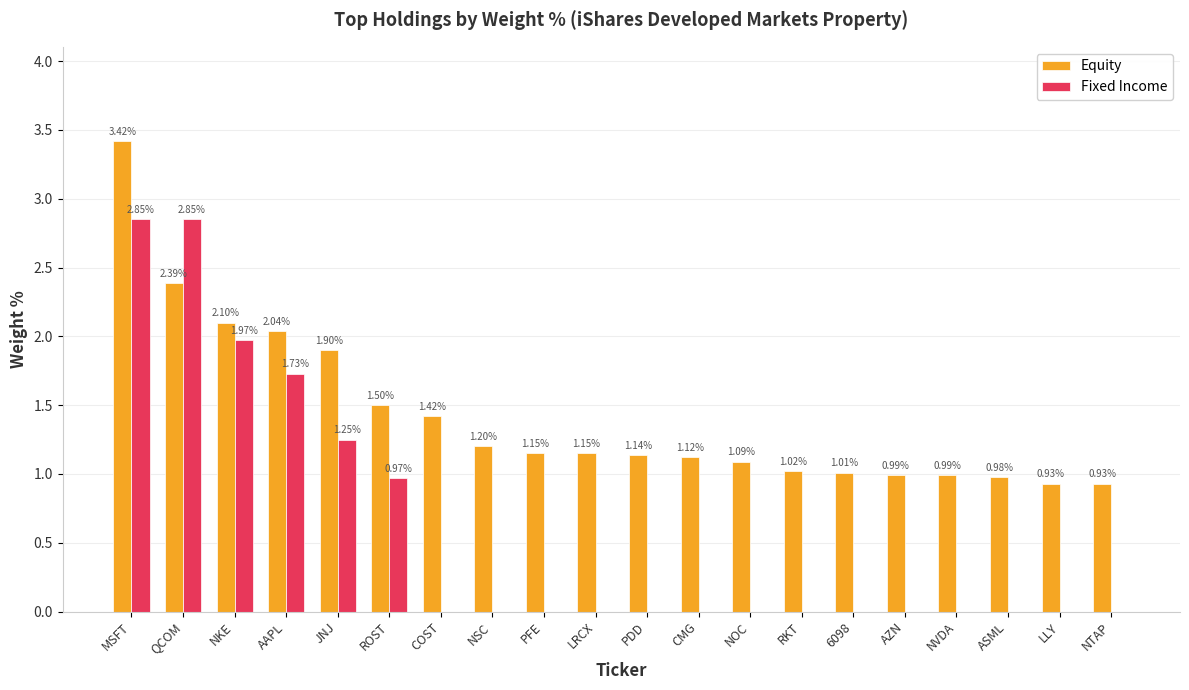

What is the sum of the Equity values at PDD and RKT?

2.2